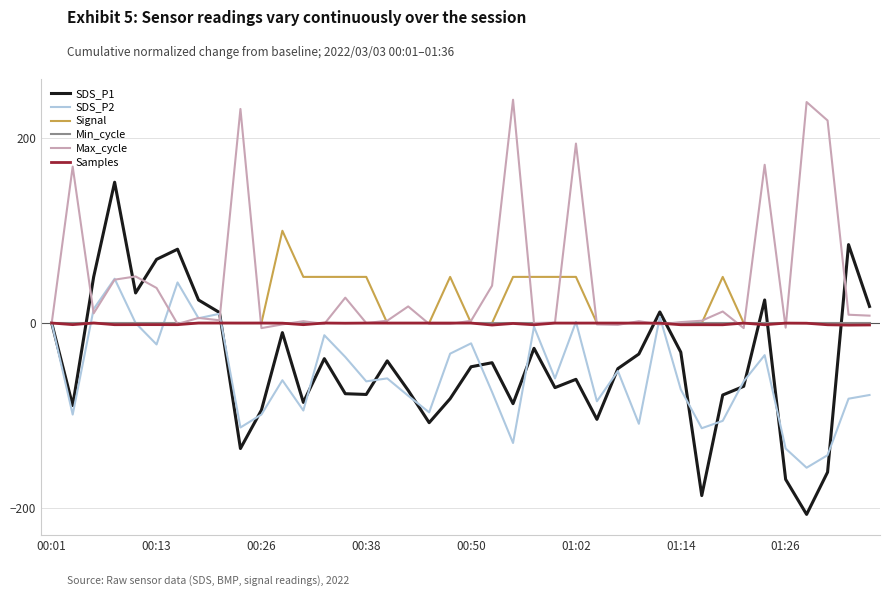

At how many categories does at least one series exceed 176?

5